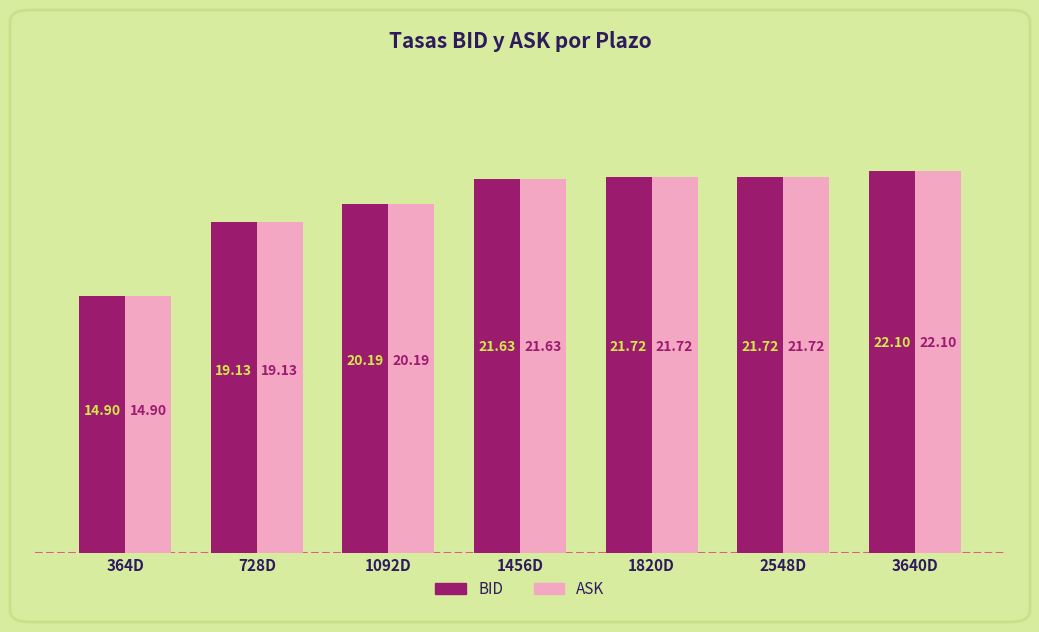

Where is ASK nearest to the value 18?

728D